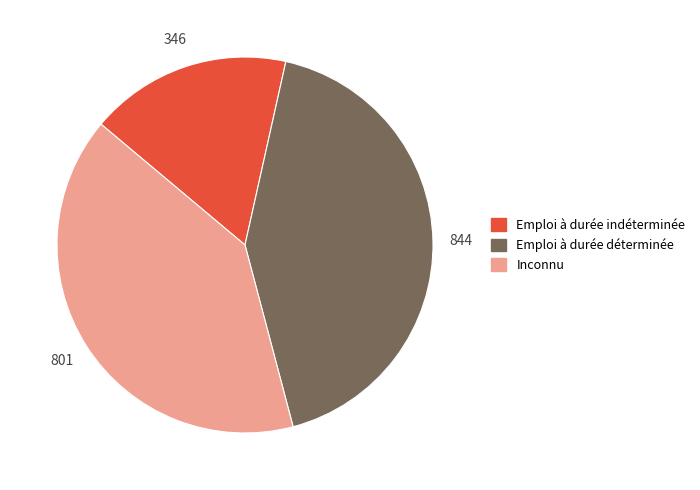

Does any single category account for the majority?

No